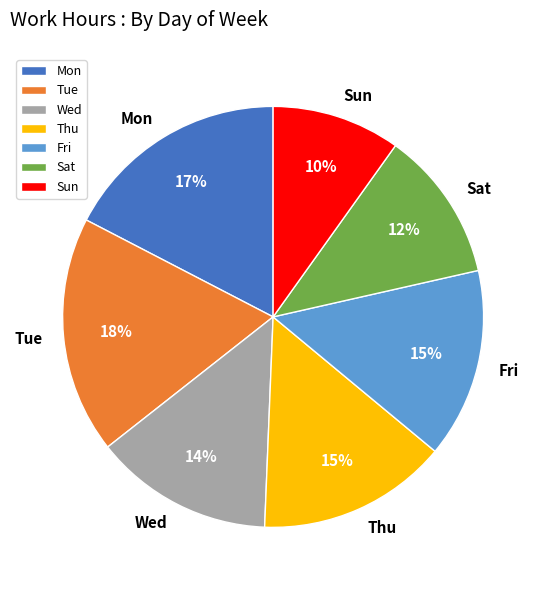

Which has a higher value, Sun or Mon?

Mon